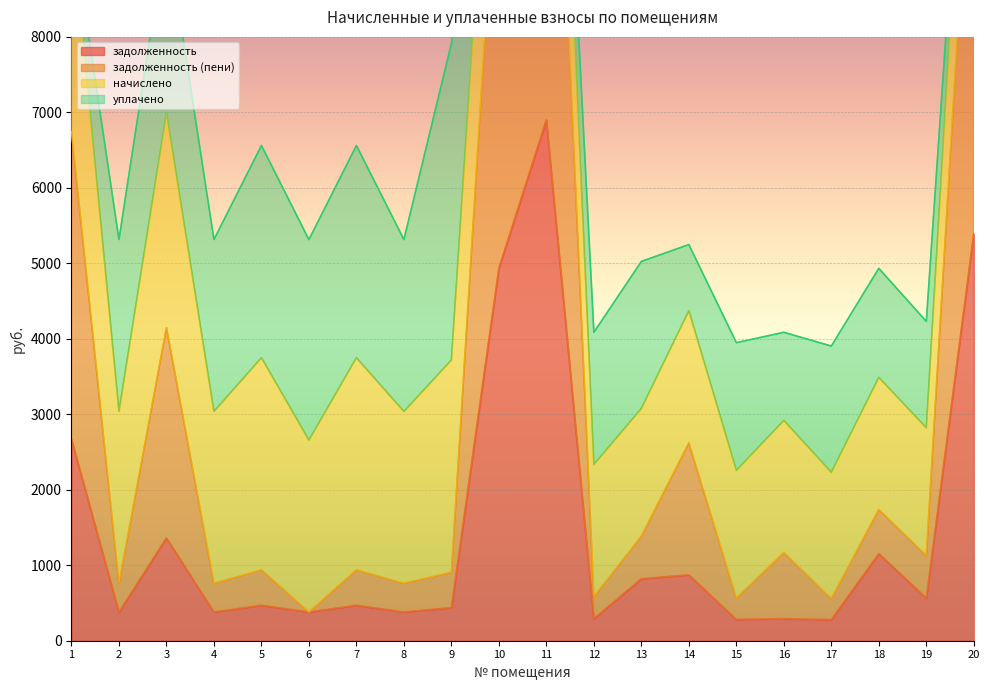

How many interior local valleys does the задолженность series have?

8